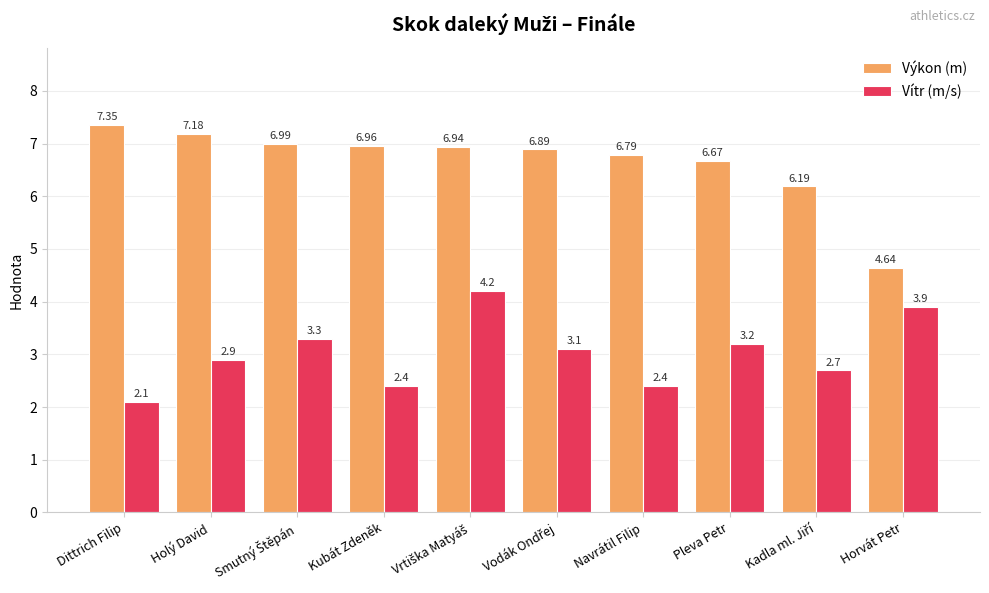

Where does the Výkon (m) series first go above 6?

Dittrich Filip